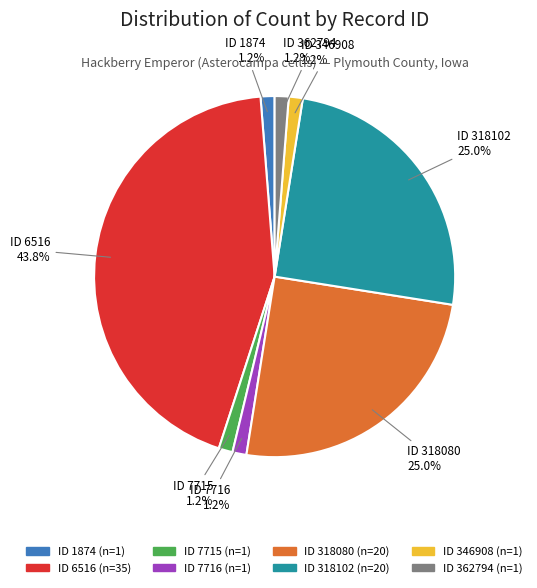

Does any single category account for the majority?

No